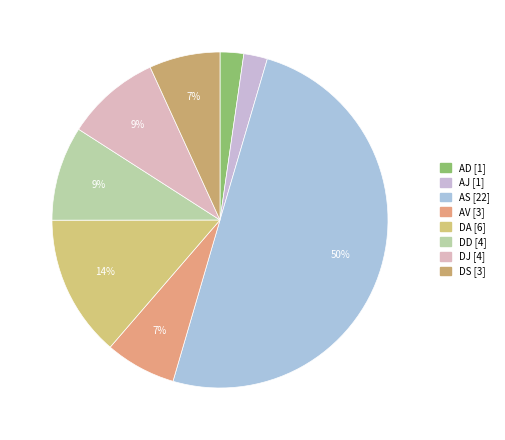

Which slice is the largest?

AS